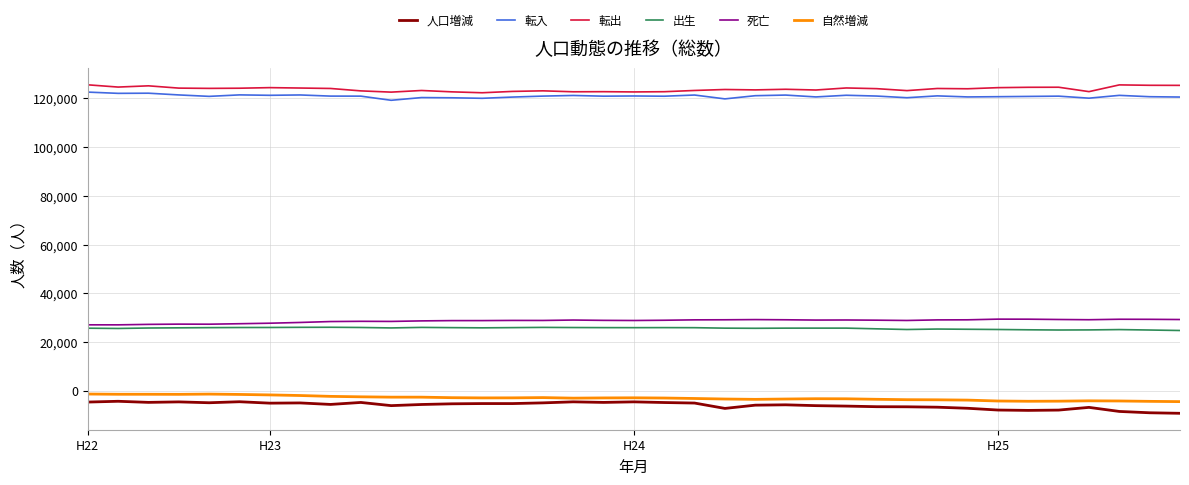

What is the average value of the 人口増減 series?

-6004